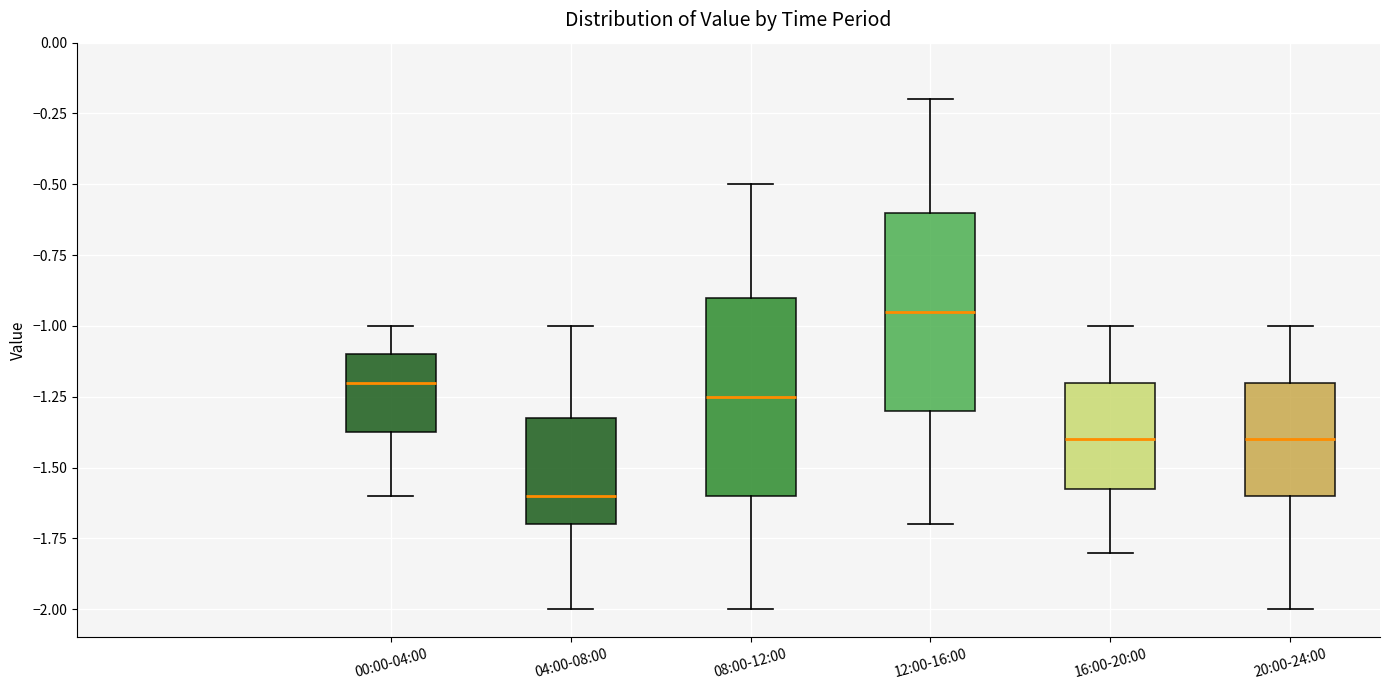

Reading left to right, read every box against the y-axis: the position of its median line, the range the box covers, and the ends of its whiskers. The values are not printed on the chart, so give them approximately, as read against the axis.

00:00-04:00: median -1.20, box -1.35 to -1.10, whiskers -1.60 to -1.00
04:00-08:00: median -1.60, box -1.70 to -1.30, whiskers -2.00 to -1.00
08:00-12:00: median -1.25, box -1.60 to -0.90, whiskers -2.00 to -0.50
12:00-16:00: median -0.95, box -1.30 to -0.60, whiskers -1.70 to -0.20
16:00-20:00: median -1.40, box -1.55 to -1.20, whiskers -1.80 to -1.00
20:00-24:00: median -1.40, box -1.60 to -1.20, whiskers -2.00 to -1.00